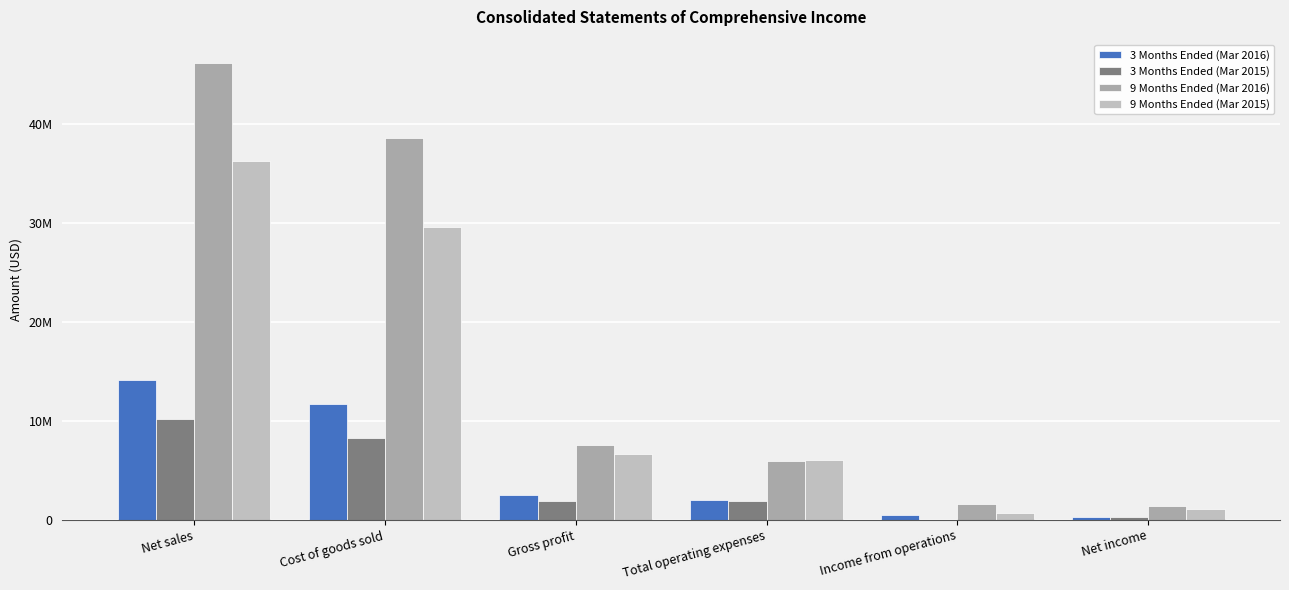

What is the total value across all series at Cost of goods sold?

88229491